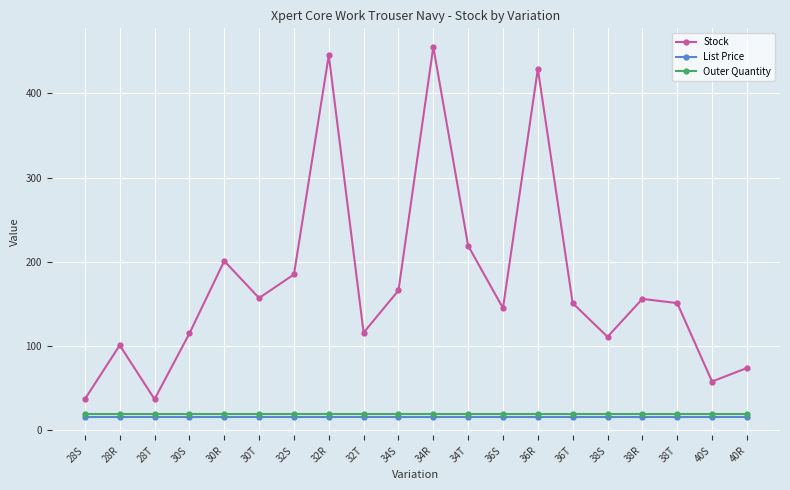

True or false: List Price has a value of 15.9 at 40S.

True